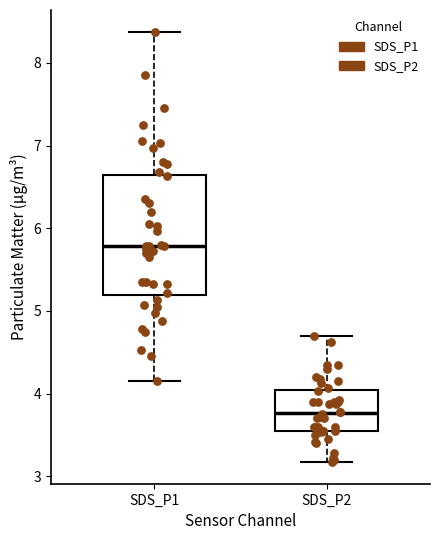

Comparing the boxes themselves (not the whiskers), which one is the tallest?

SDS_P1